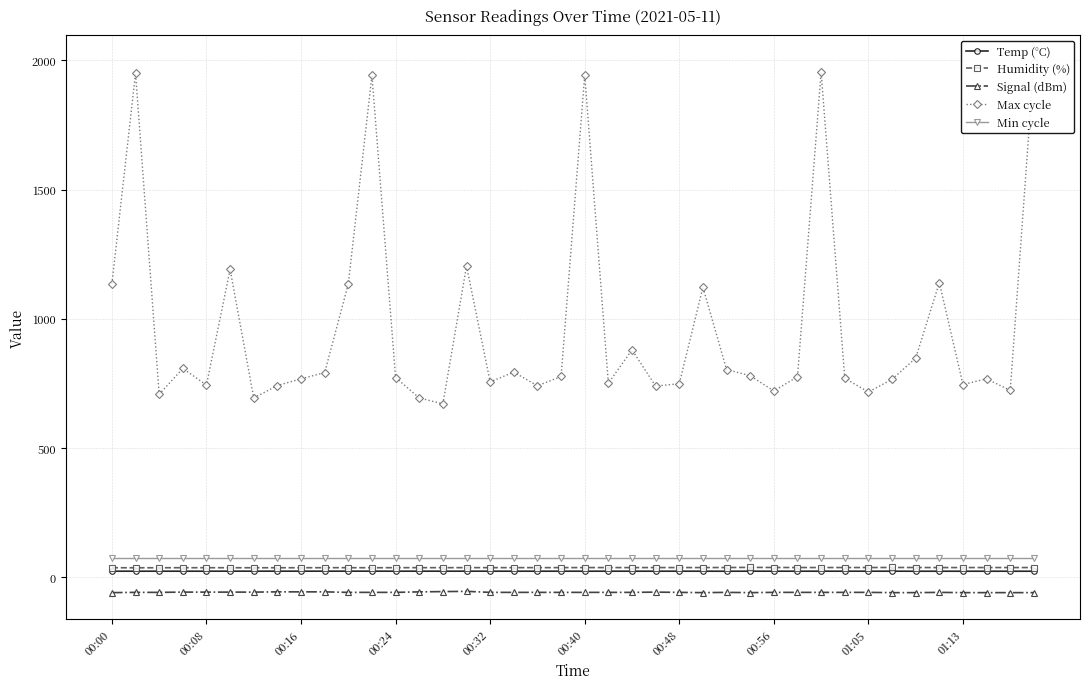

True or false: Temp (°C) and Signal (dBm) cross at least once.

False